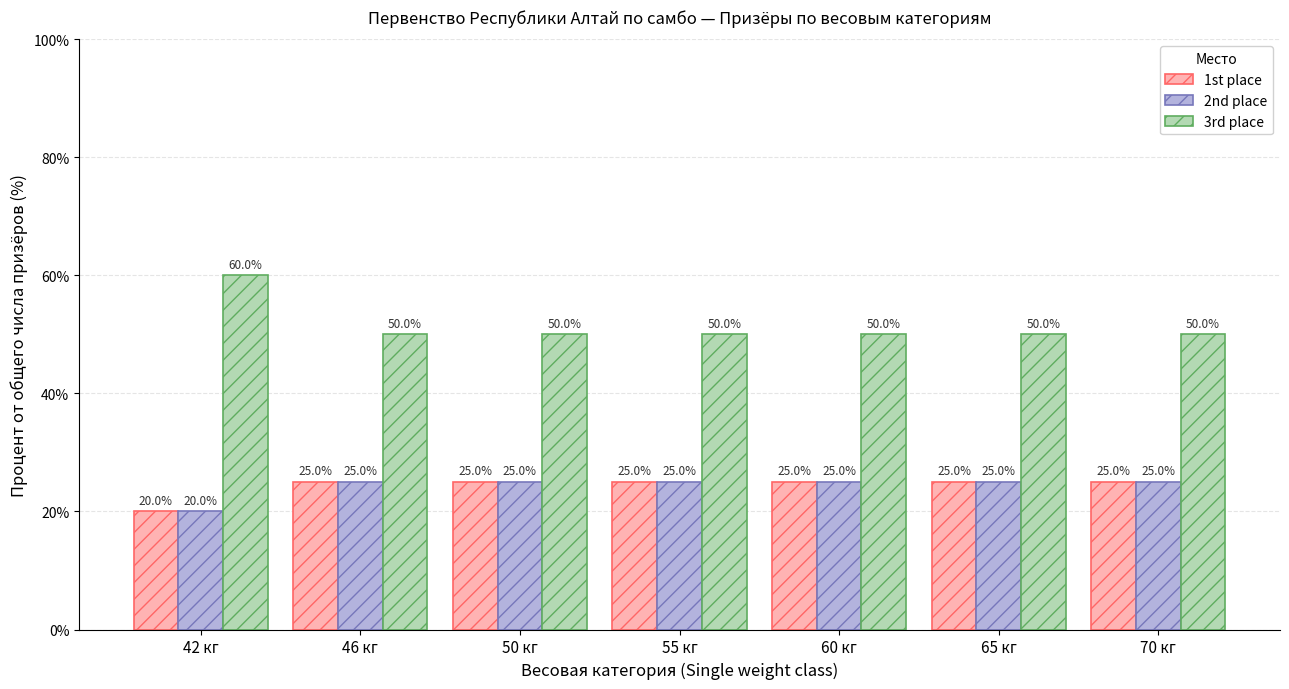

Reading left to right, list all the values displayed in this chart.

1st place: 20	25	25	25	25	25	25
2nd place: 20	25	25	25	25	25	25
3rd place: 60	50	50	50	50	50	50